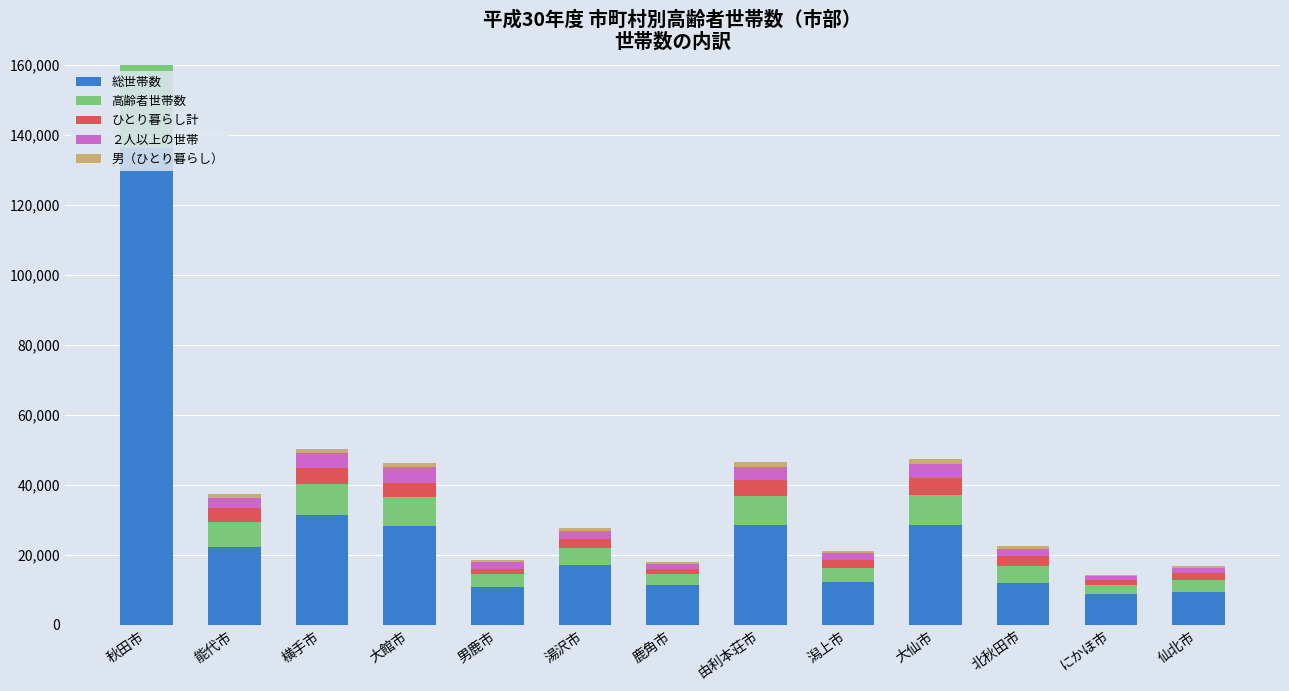

At which label does 男（ひとり暮らし） reach its peak?

秋田市